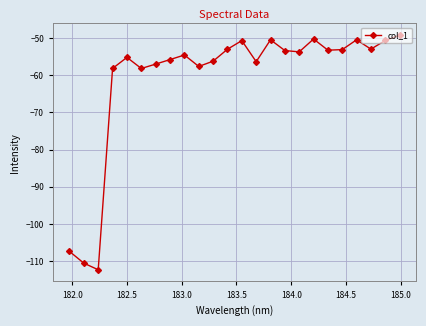

How many points are higher than both their immediate neighbors (excluding endpoints)?

6